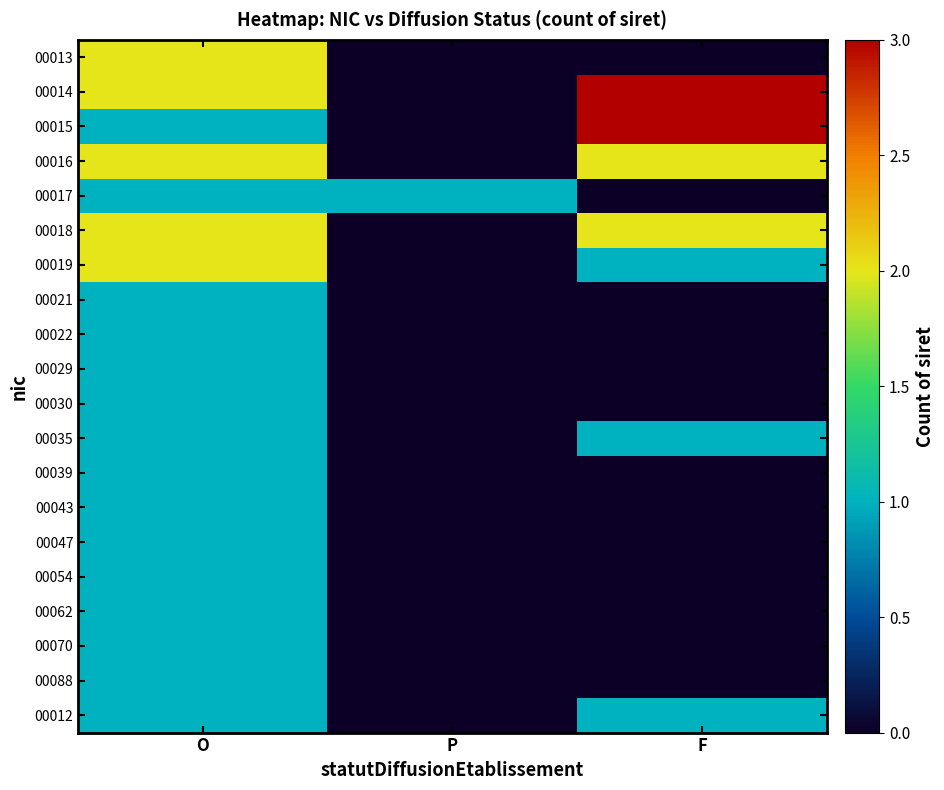

Reading right to left, what are all the values shown in this chart?

00013: F=0	P=0	O=2
00014: F=3	P=0	O=2
00015: F=3	P=0	O=1
00016: F=2	P=0	O=2
00017: F=0	P=1	O=1
00018: F=2	P=0	O=2
00019: F=1	P=0	O=2
00021: F=0	P=0	O=1
00022: F=0	P=0	O=1
00029: F=0	P=0	O=1
00030: F=0	P=0	O=1
00035: F=1	P=0	O=1
00039: F=0	P=0	O=1
00043: F=0	P=0	O=1
00047: F=0	P=0	O=1
00054: F=0	P=0	O=1
00062: F=0	P=0	O=1
00070: F=0	P=0	O=1
00088: F=0	P=0	O=1
00012: F=1	P=0	O=1